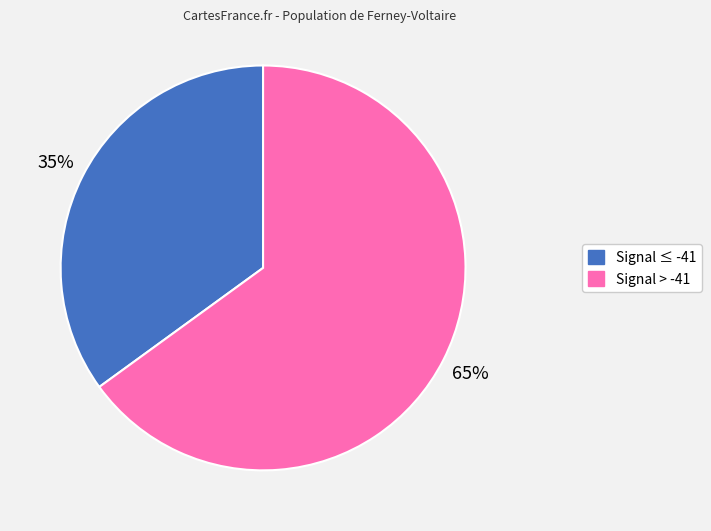

Does any single category account for the majority?

Yes